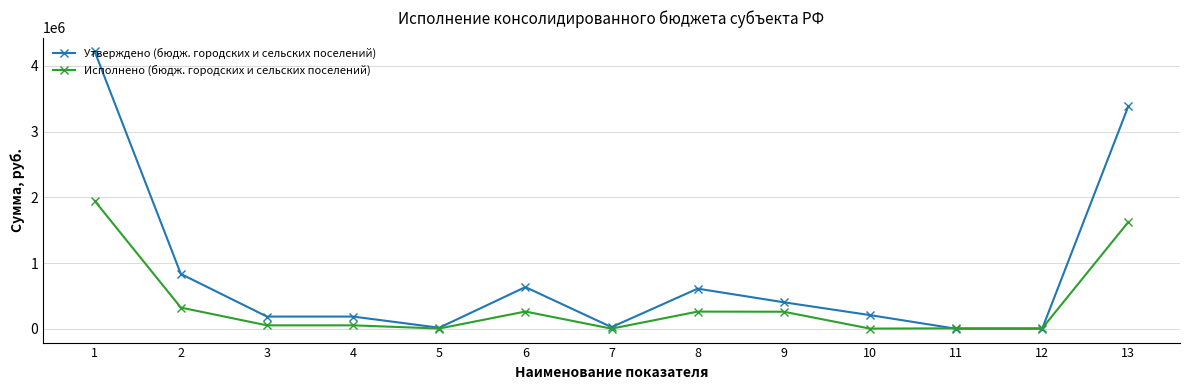

What is the spread (max minus min) of values at 10?

205464.0